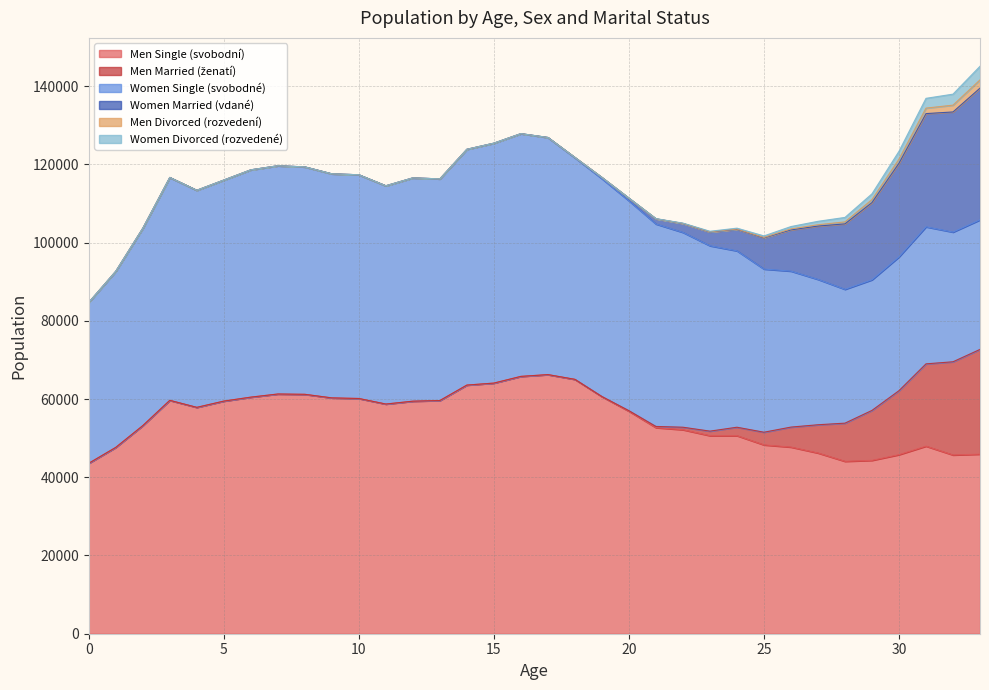

Between 22 and 3, which is larger?

3